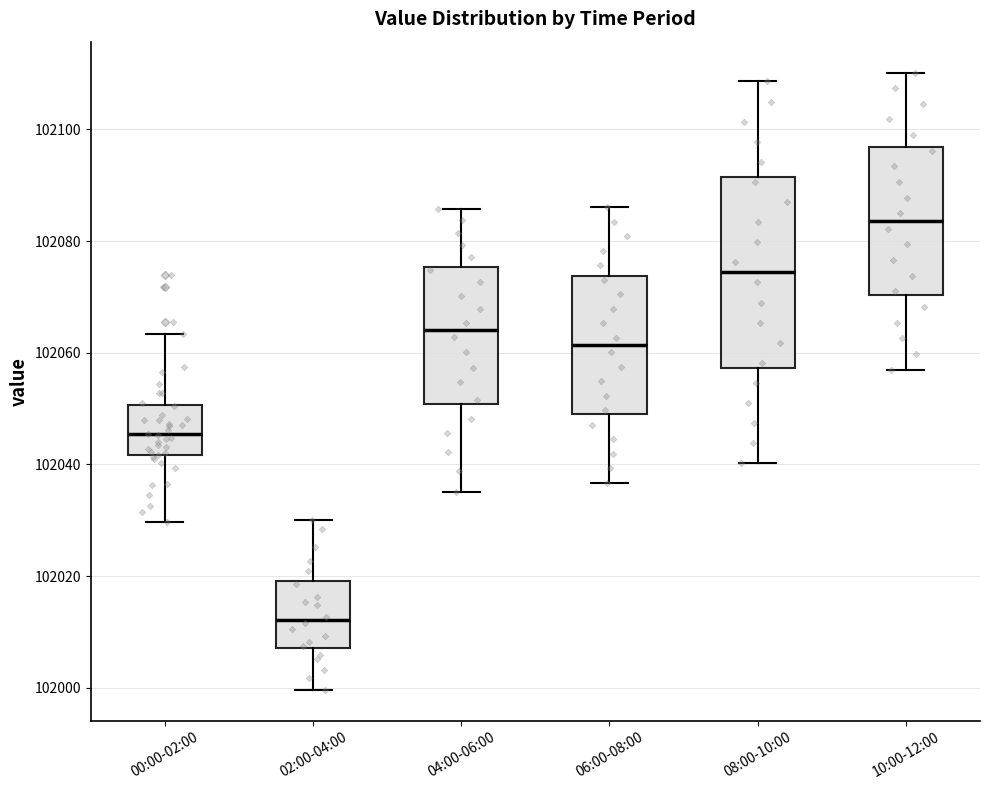

Where is the lower edge of the box for 00:00-02:00 on the y-axis? The values are not printed on the chart, so give them approximately, as read against the axis.

102042